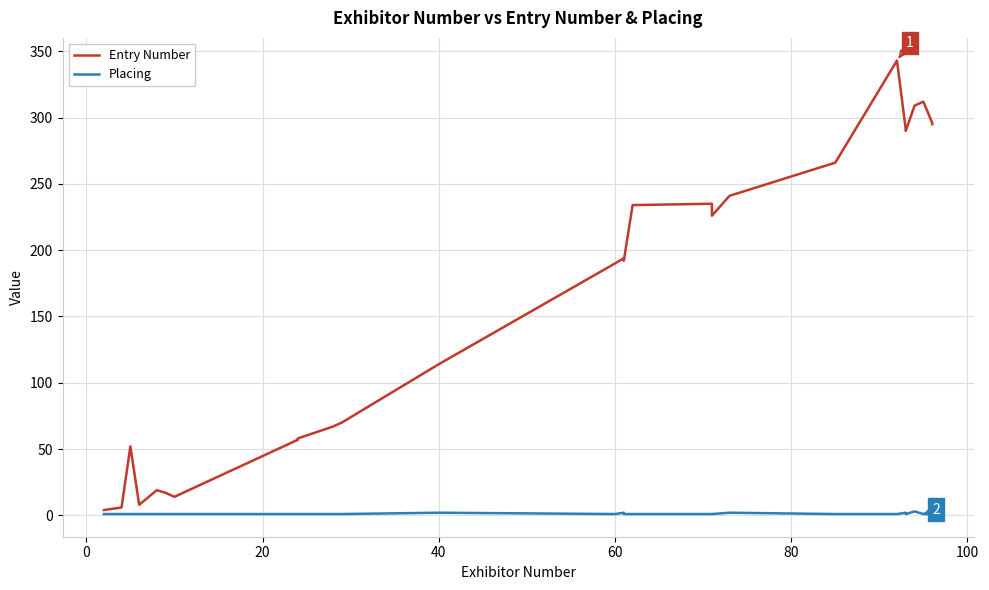

What is the maximum value shown in the chart?

343